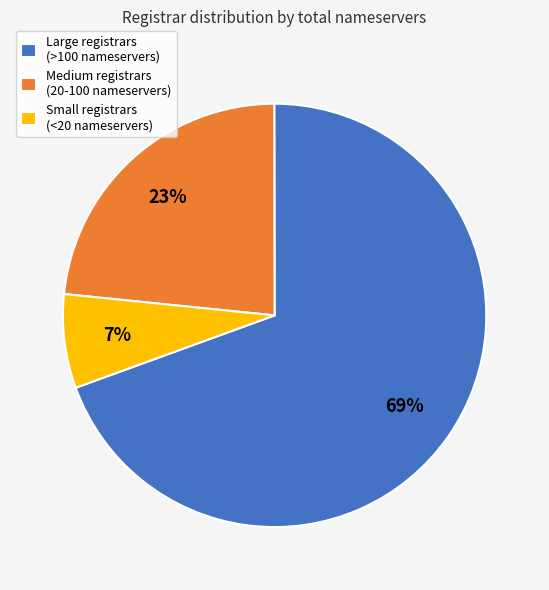

Is there any slice that represents more than half of the pie?

Yes